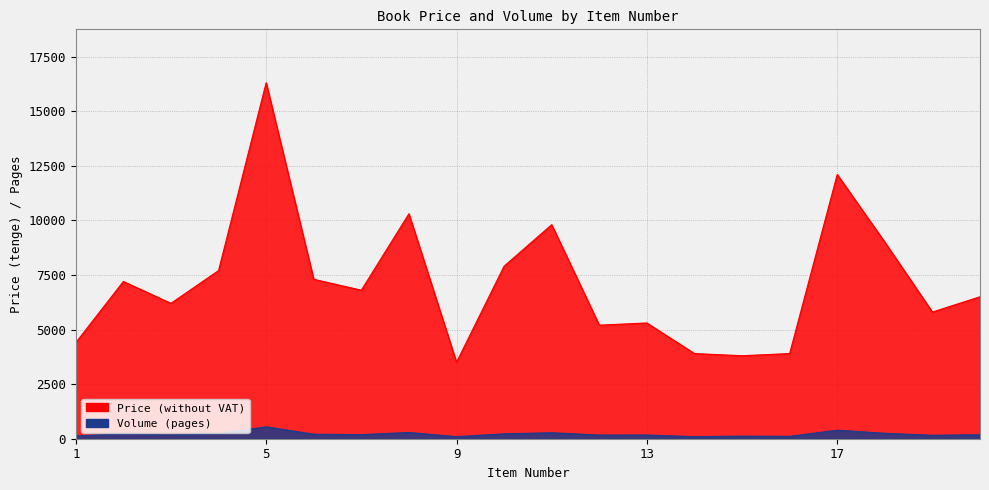

Where is the first local maximum for Volume (pages)?

2